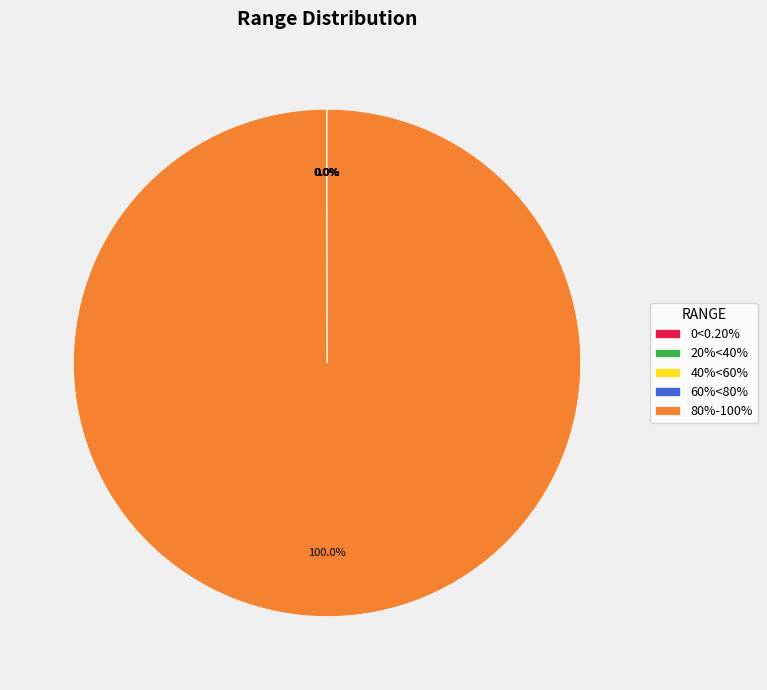

Is 80%-100% the majority of the pie?

Yes